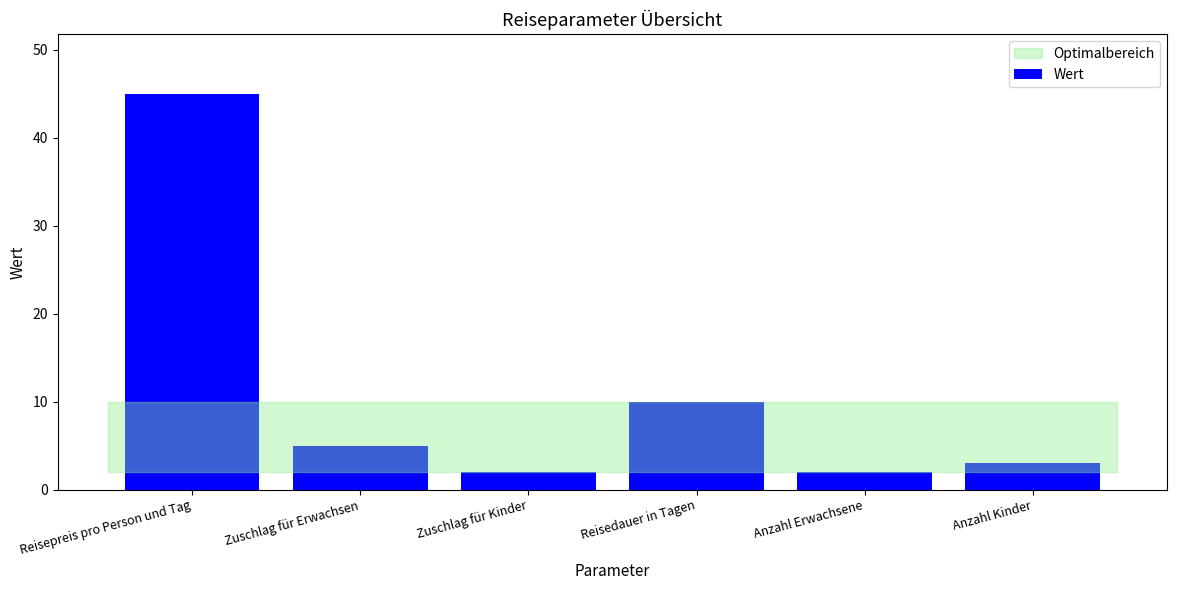

What position from the left is Anzahl Kinder?

6